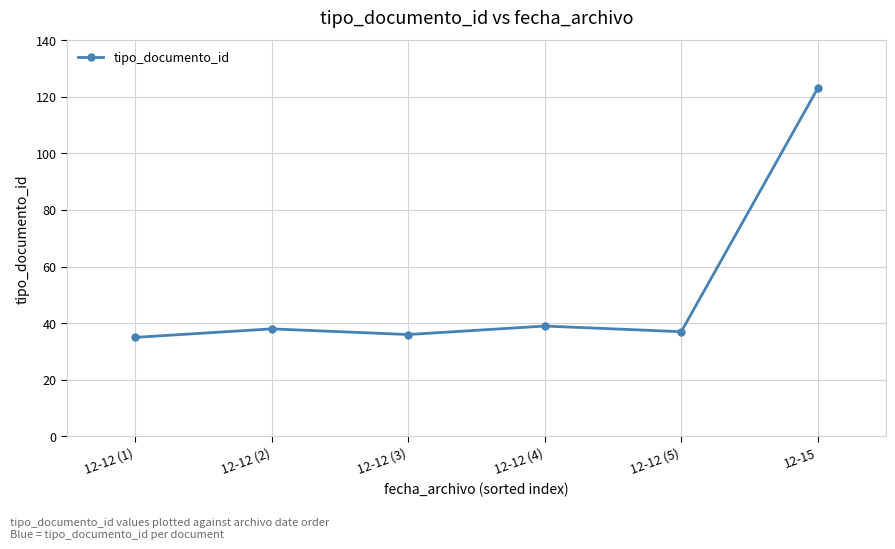

Where is the first local maximum?

12-12 (2)